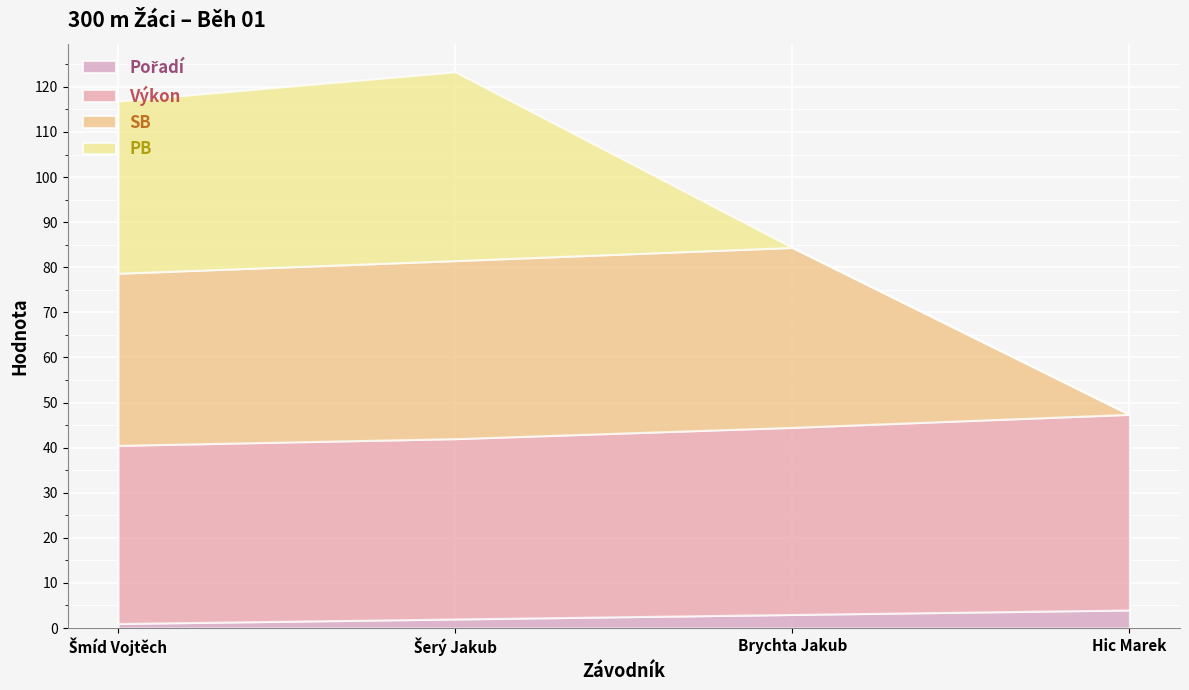

What is the label of the 1st point from the left?

Šmíd Vojtěch